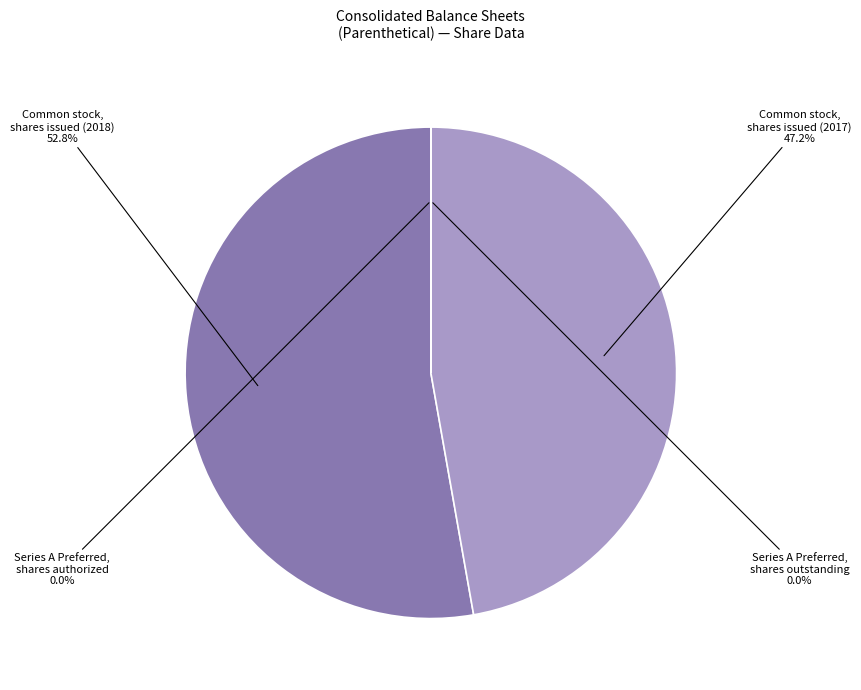

Is it true that Series A Preferred, shares outstanding is 14% of the pie?

False